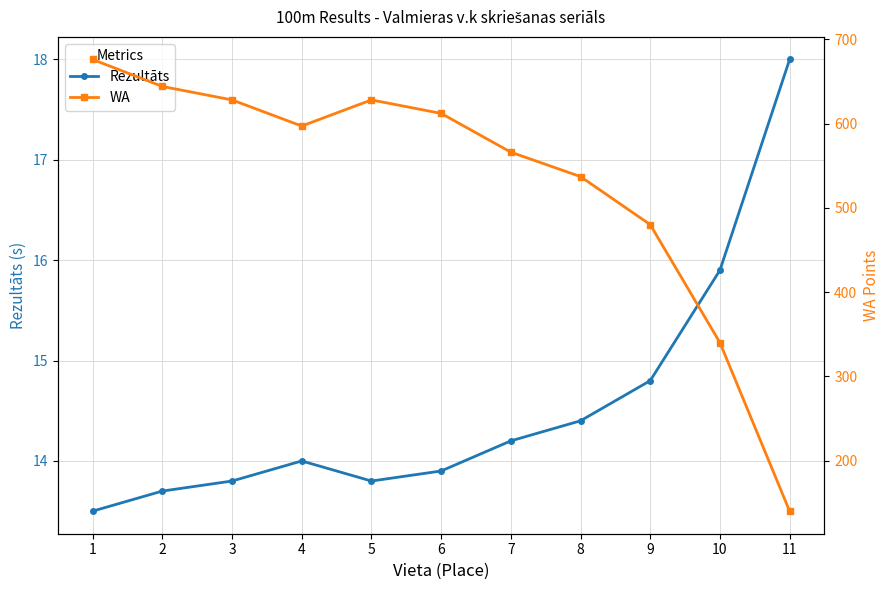

Rank the categories by Rezultāts value from highest to lowest.

11, 10, 9, 8, 7, 4, 6, 3, 5, 2, 1